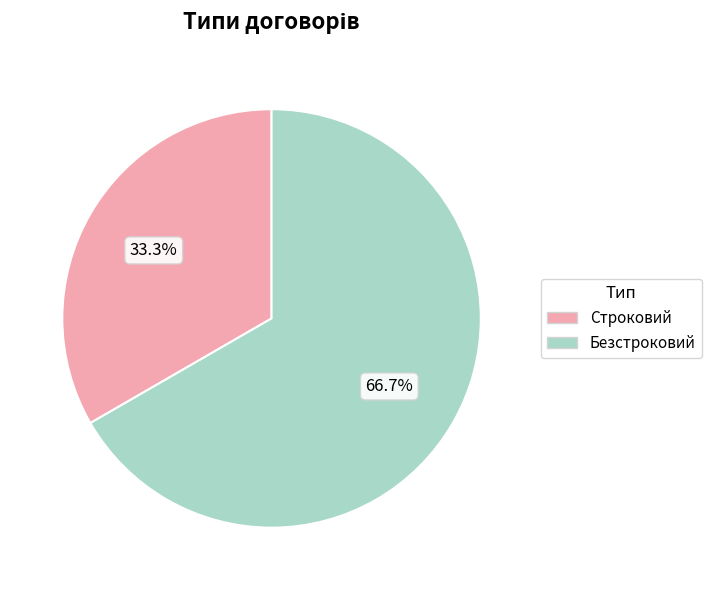

Count the number of slices in the pie.

2